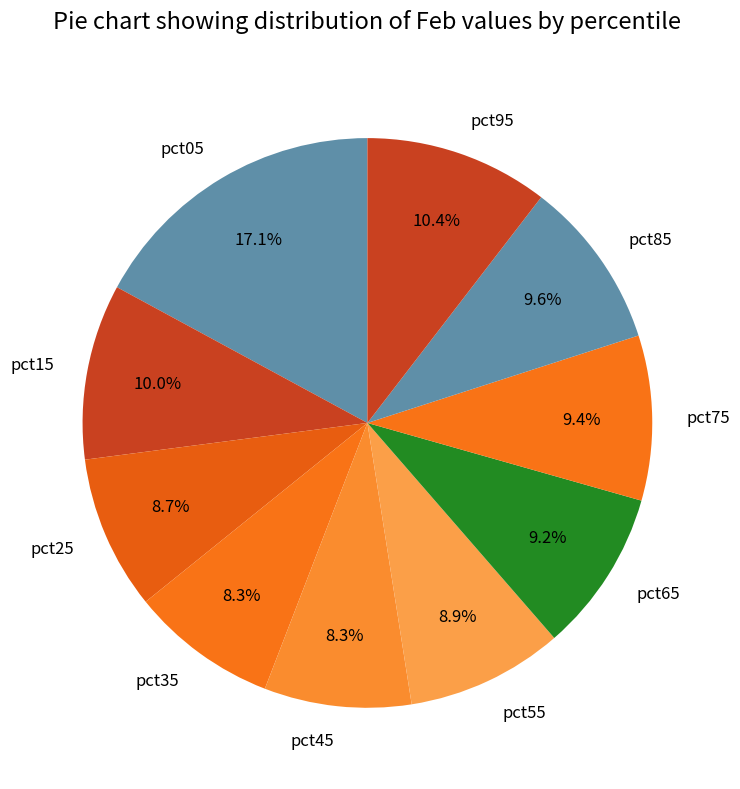

Is there any slice that represents more than half of the pie?

No